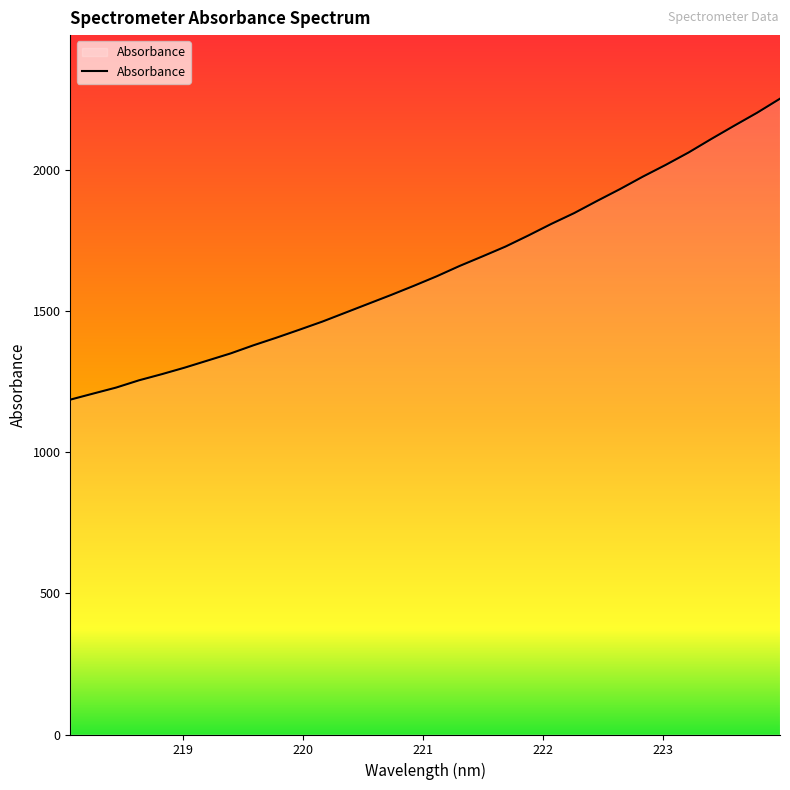

How many lines are shown in the chart?

1